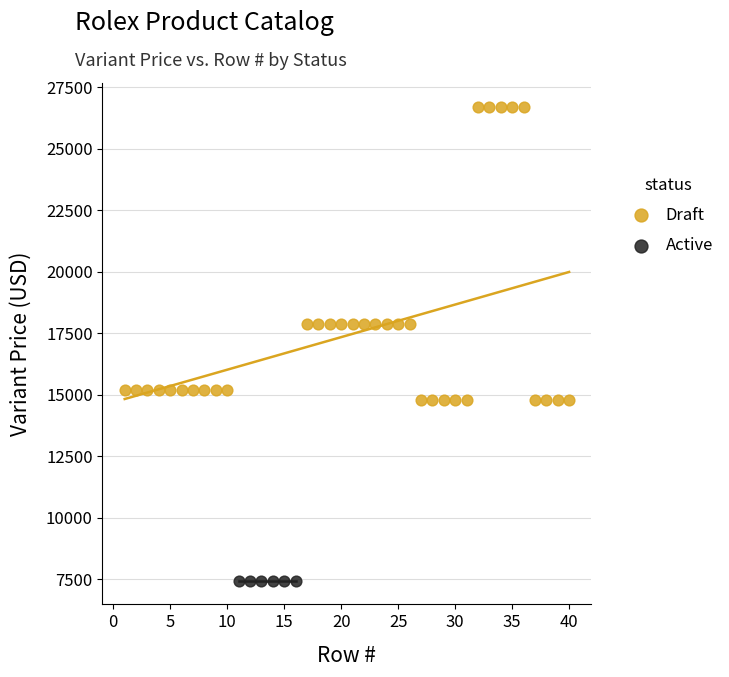

Which series reaches the maximum Y coordinate?

Draft